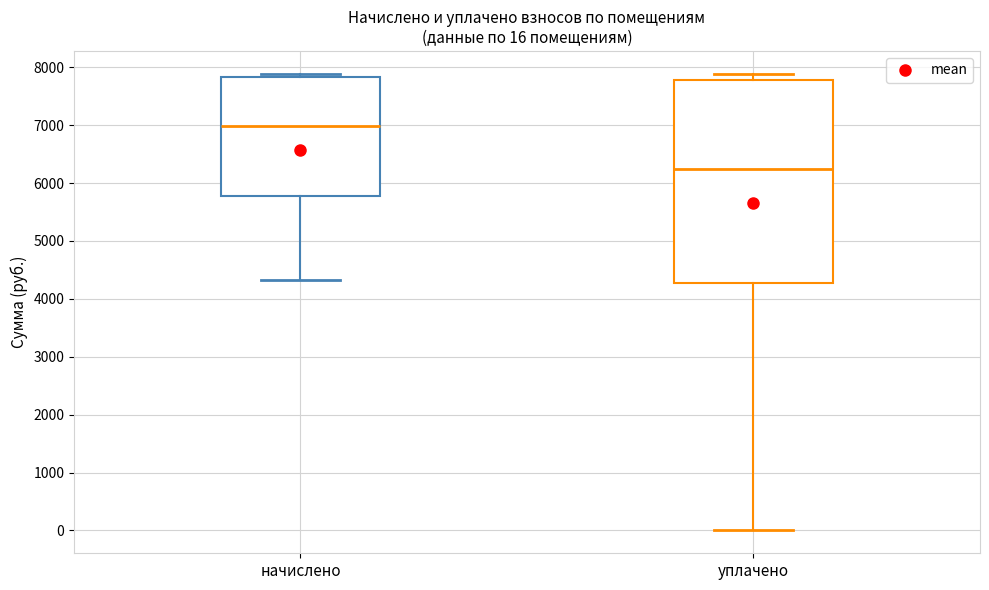

Comparing the boxes themselves (not the whiskers), which one is the tallest?

уплачено